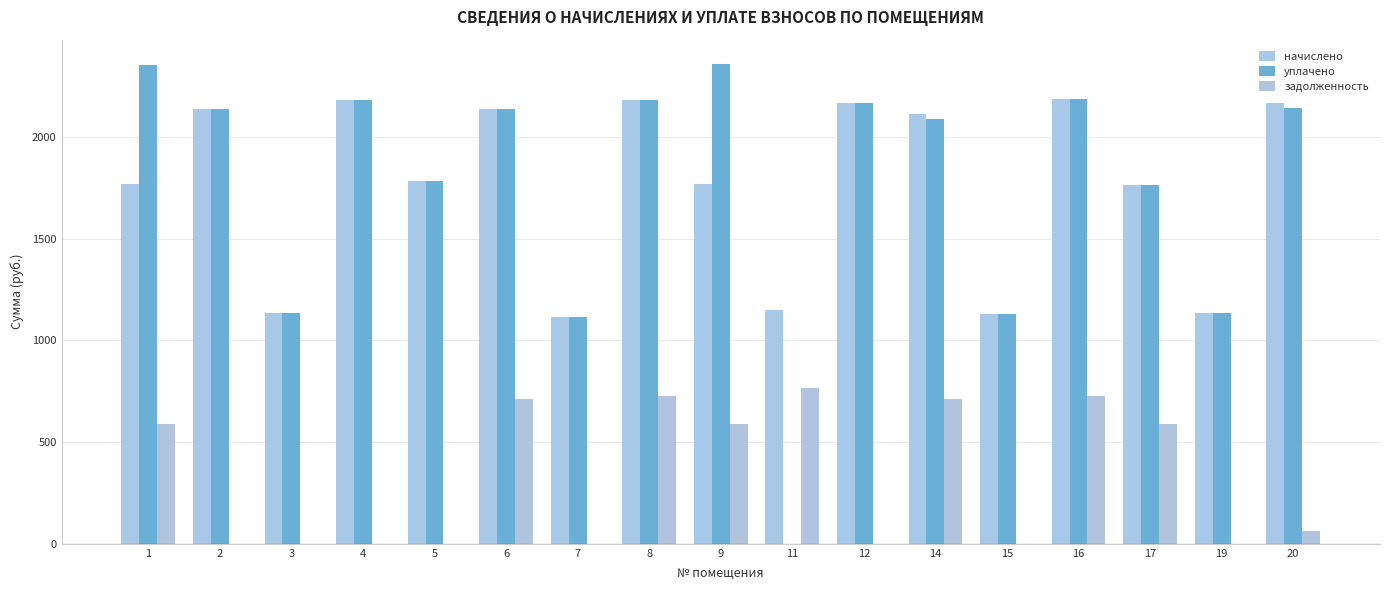

How many series are shown in this chart?

3